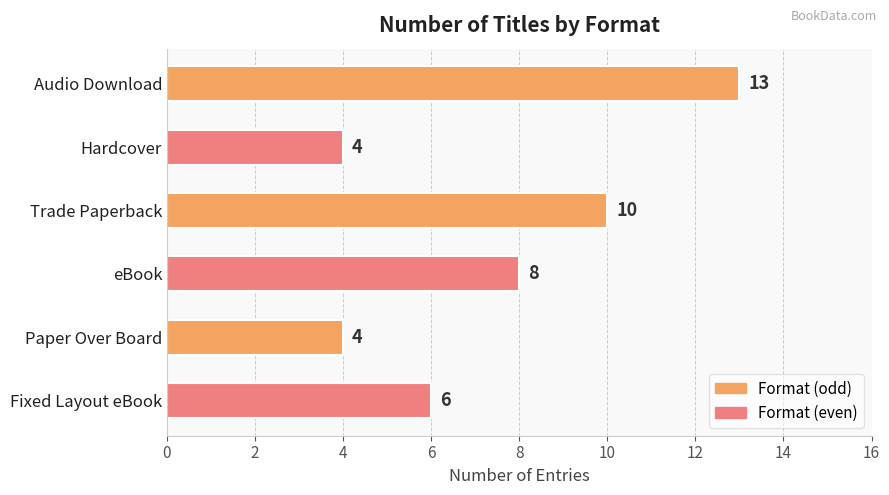

What is the sum of all values?

45